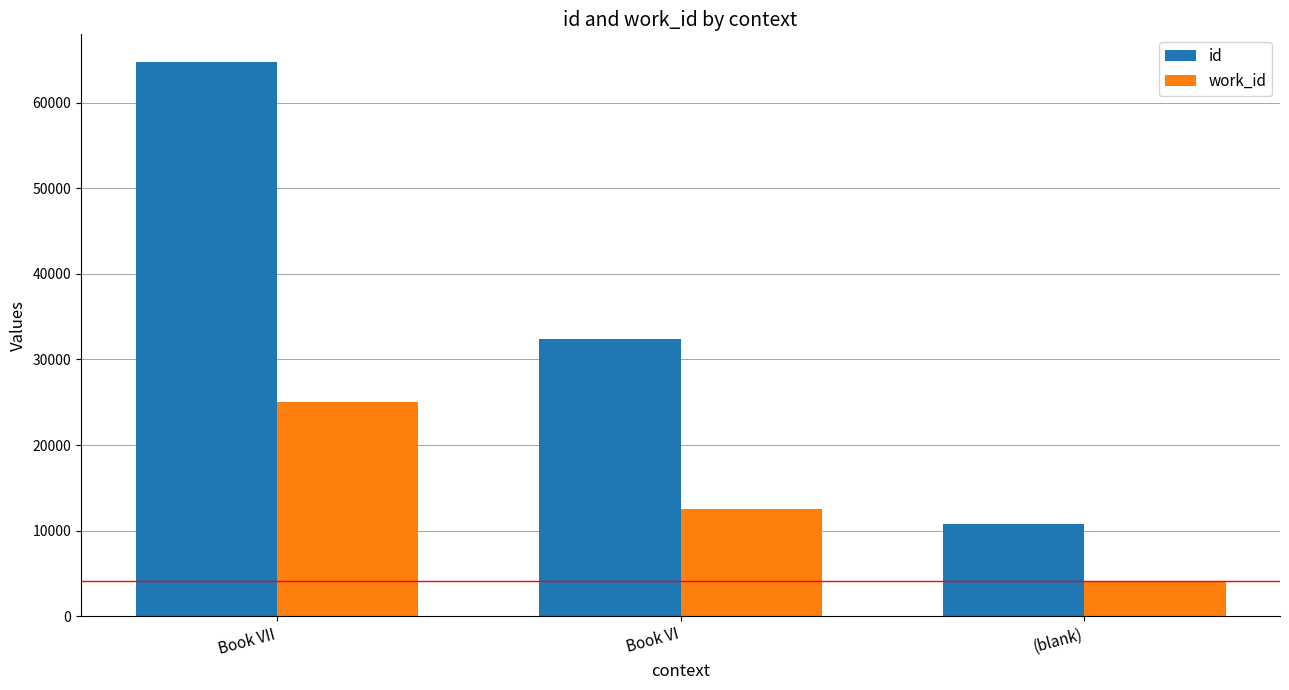

True or false: work_id has a value of 40313 at Book VII.

False